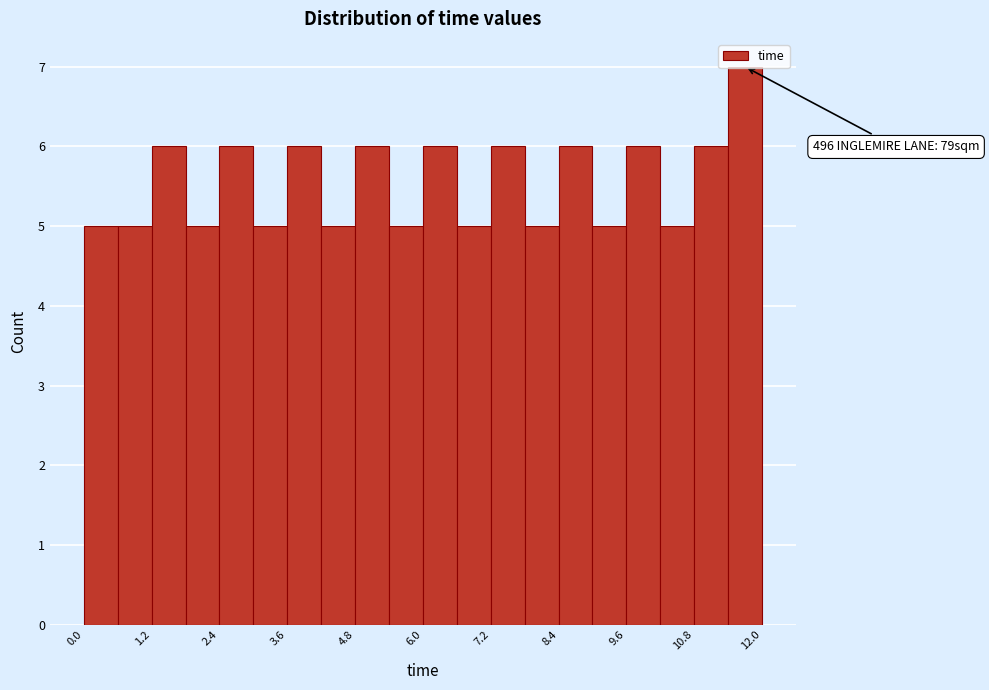

Read against the x-axis, roughly where is the centre of the tallest bar?

11.8